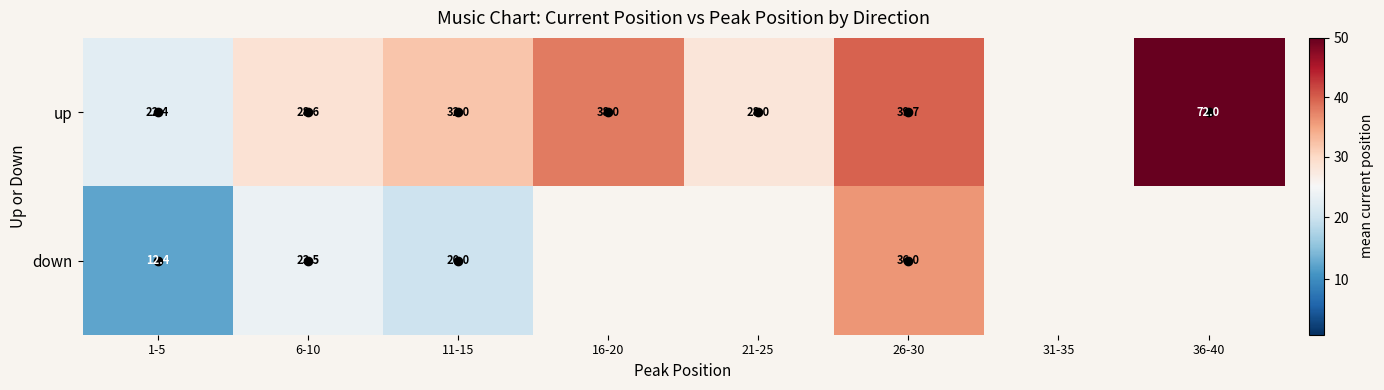

The up series shows 50.1 at 6-10. True or false?

False